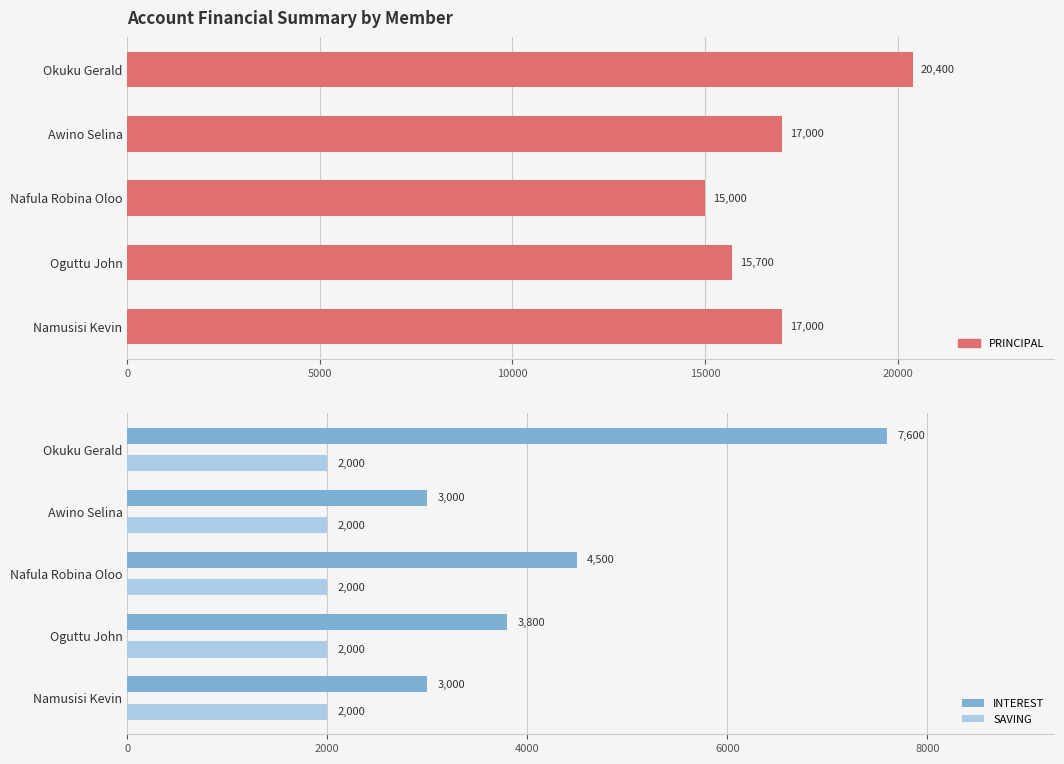

List the series in order of their overall mean, highest first.

PRINCIPAL, INTEREST, SAVING